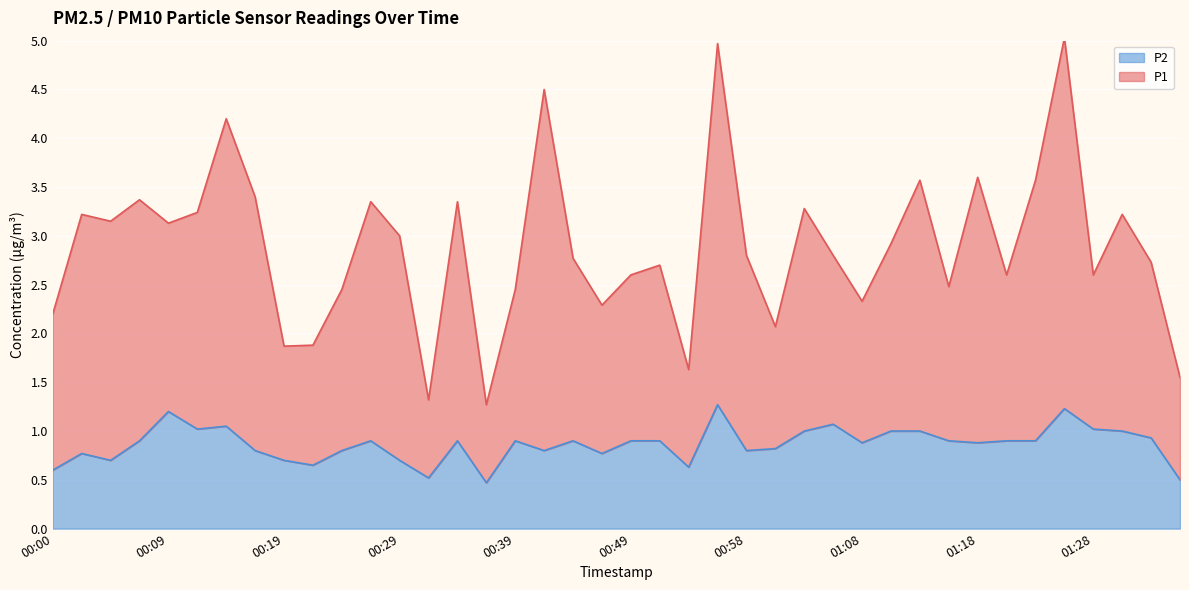

True or false: P1 and P2 intersect in this chart.

False